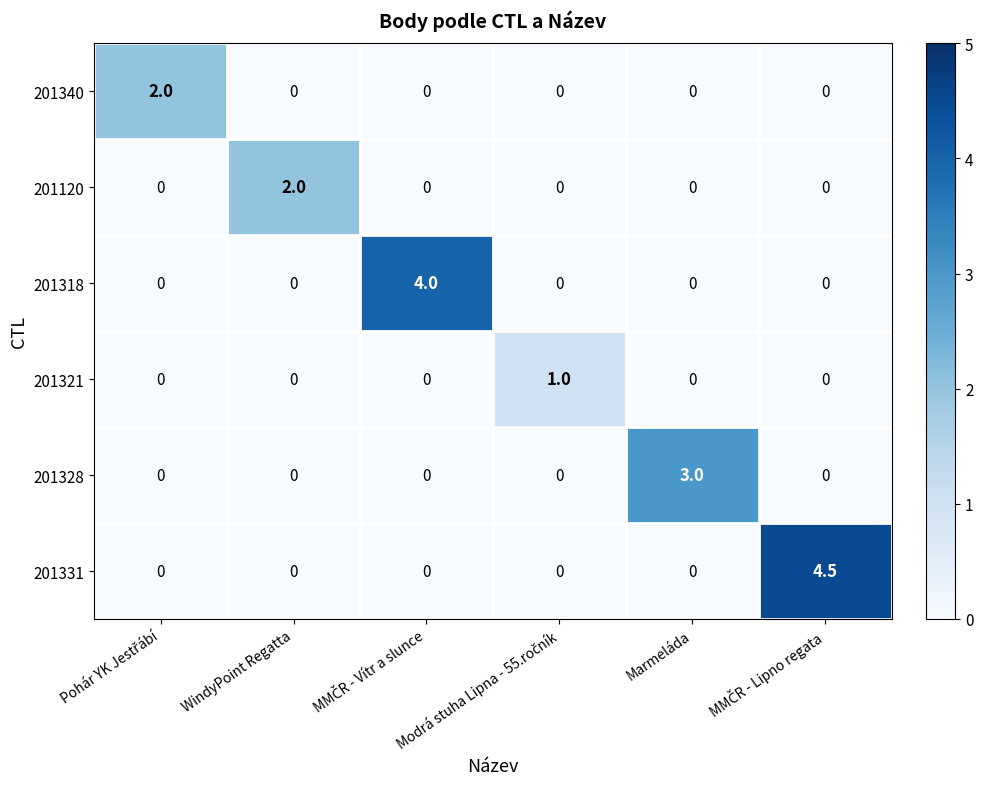

What is the maximum value shown in the chart?

4.5